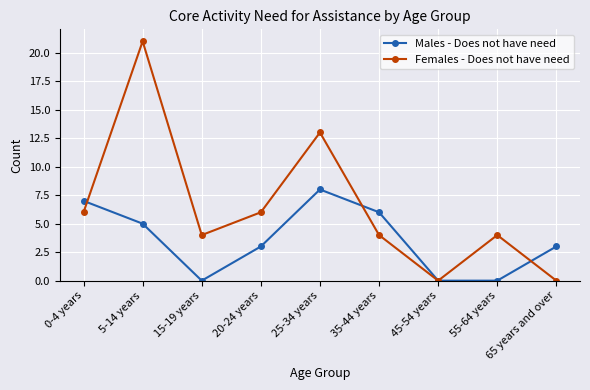

At which category does Females - Does not have need reach its first local peak?

5-14 years